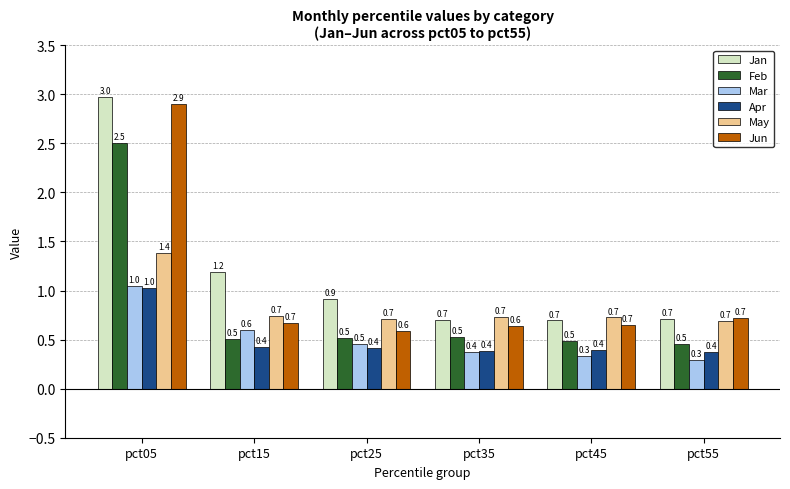

What is the value of the Jan bar at the 6th from the left?

0.7